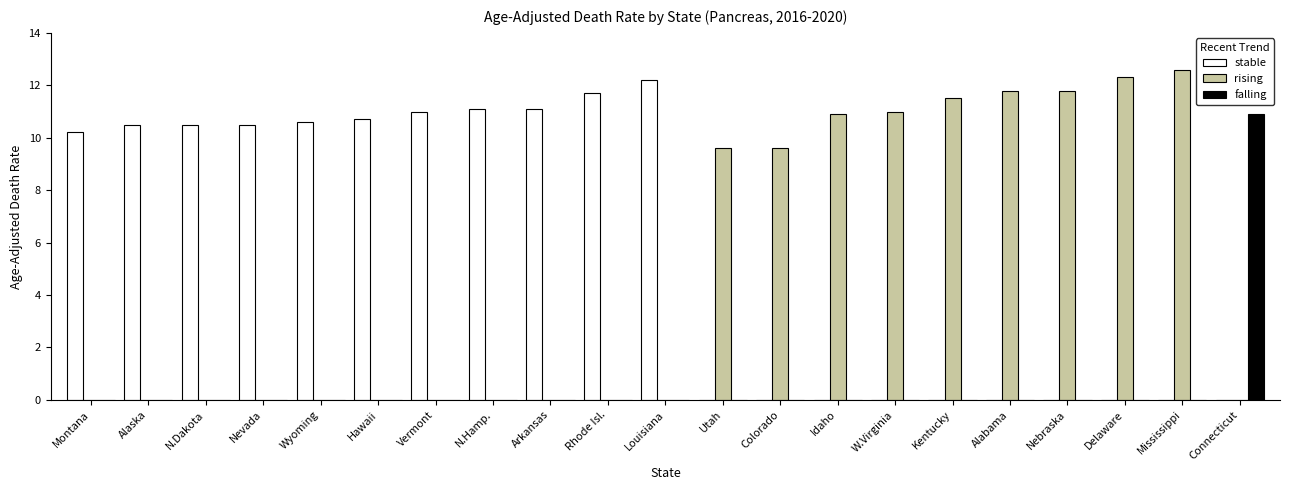

The value of stable at Utah is 0.0. True or false?

True